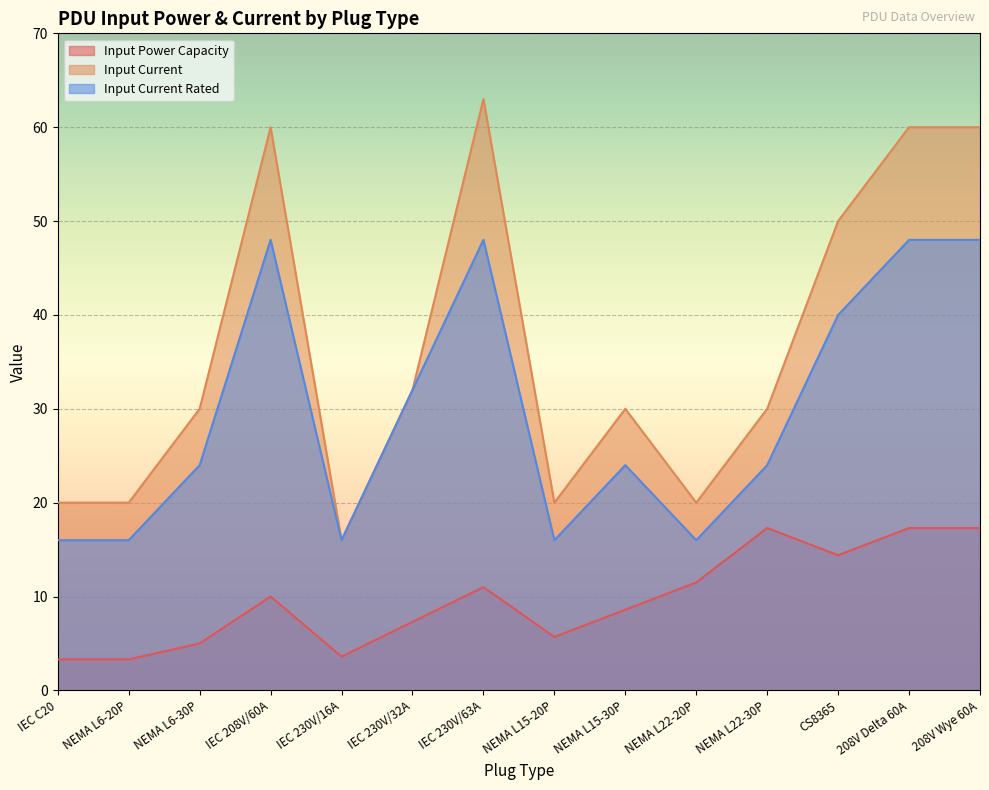

What is the approximate value of Input Power Capacity at IEC 230V/63A?

11.0